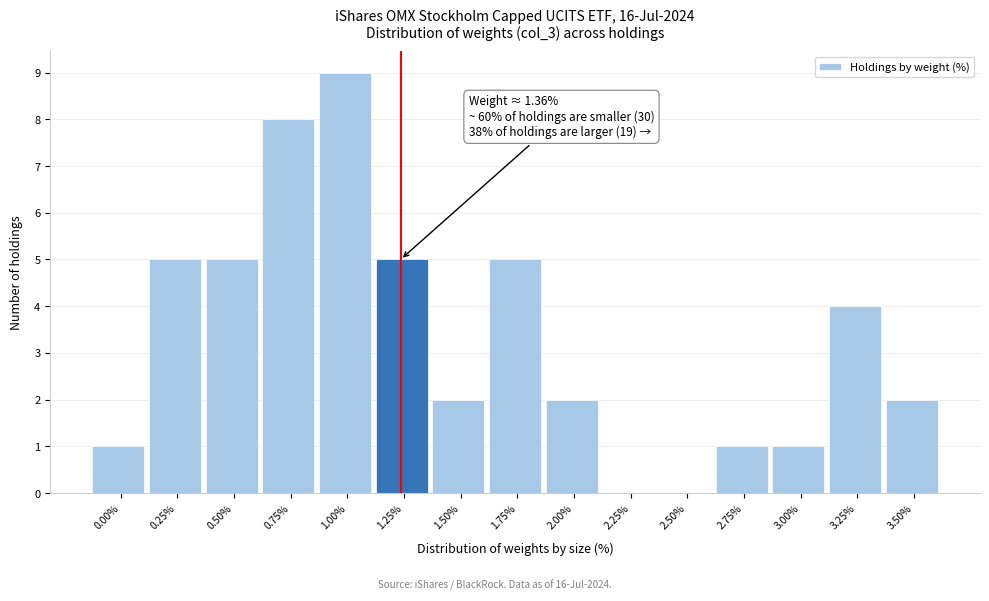

Reading right to left, list all the values displayed in this chart.

3.50%=2	3.25%=4	3.00%=1	2.75%=1	2.50%=0	2.25%=0	2.00%=2	1.75%=5	1.50%=2	1.25%=5	1.00%=9	0.75%=8	0.50%=5	0.25%=5	0.00%=1